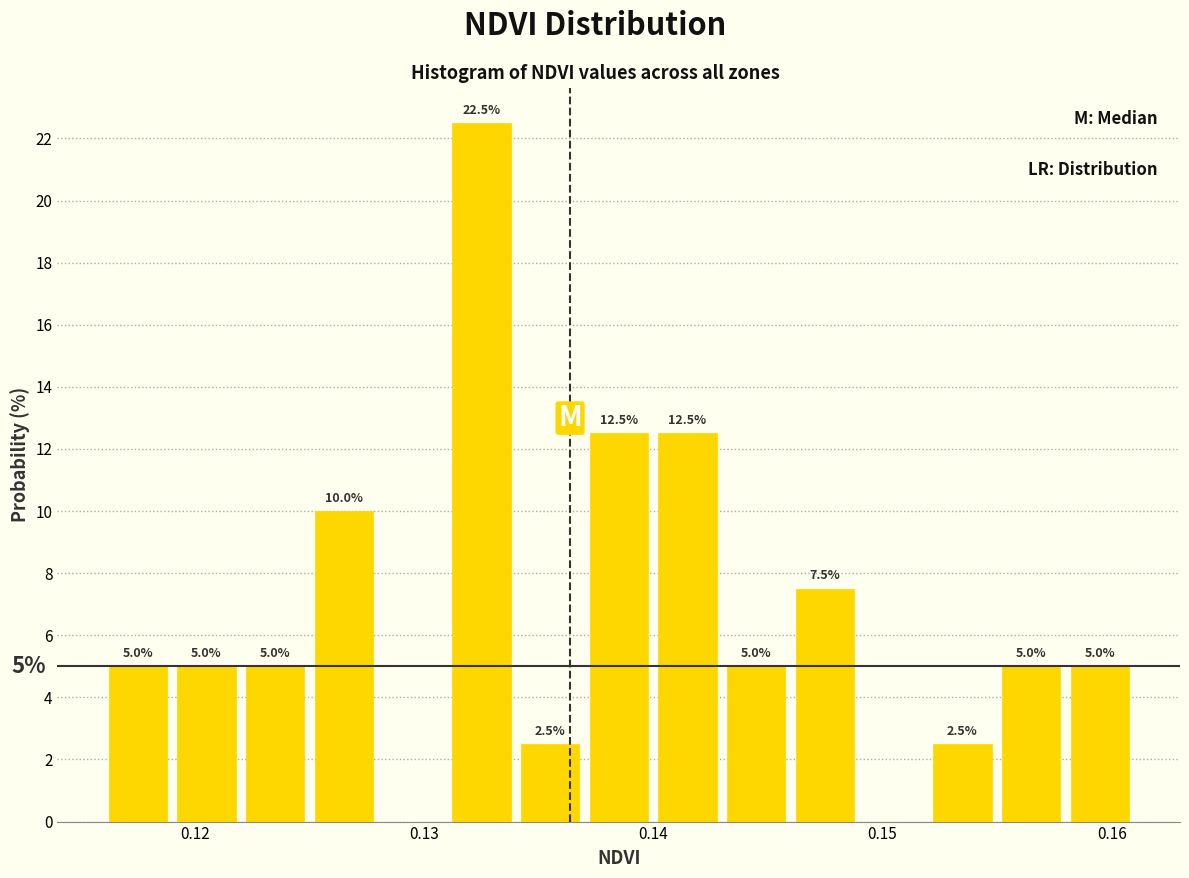

Read against the x-axis, roughly where is the centre of the tallest bar?

0.132